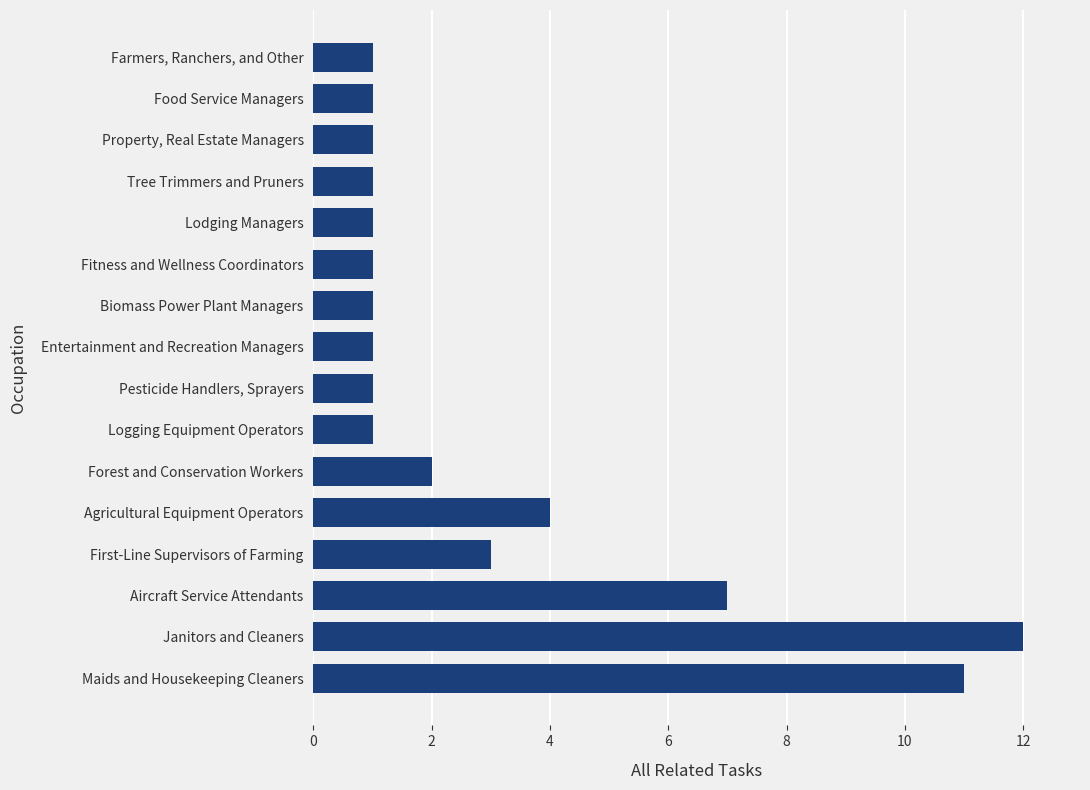

Which has a higher value, Forest and Conservation Workers or Biomass Power Plant Managers?

Forest and Conservation Workers